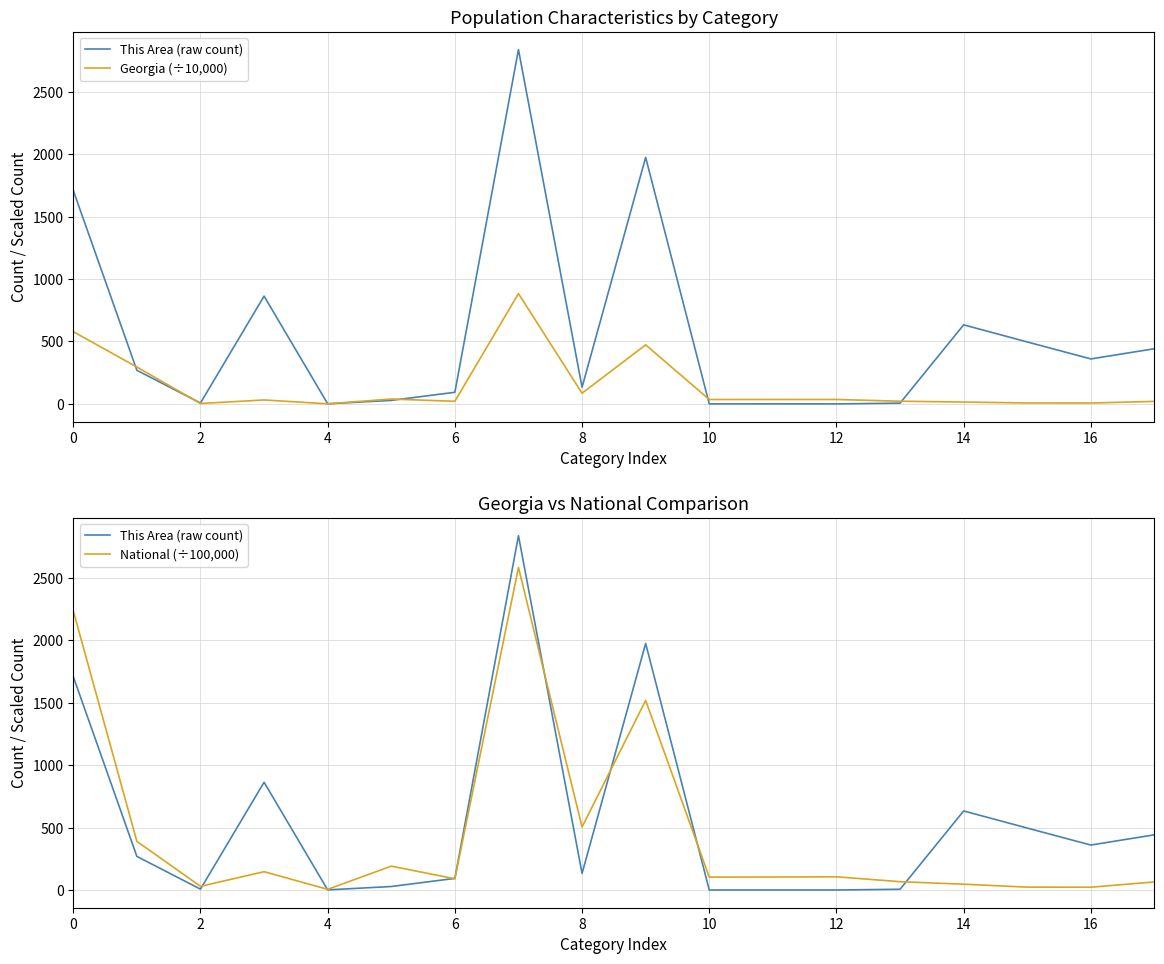

List the series in order of their peak value, highest first.

This Area (raw count), National (÷100,000), Georgia (÷10,000)